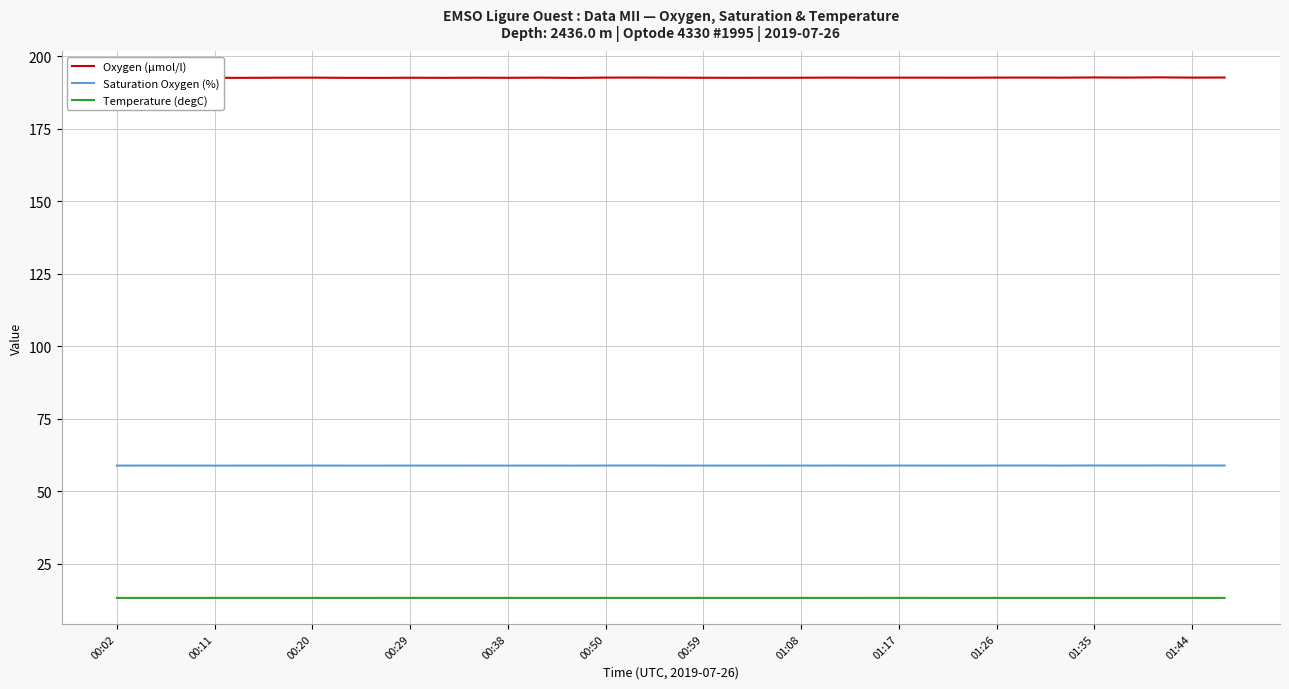

Which series has the largest range (max minus min)?

Oxygen (µmol/l)